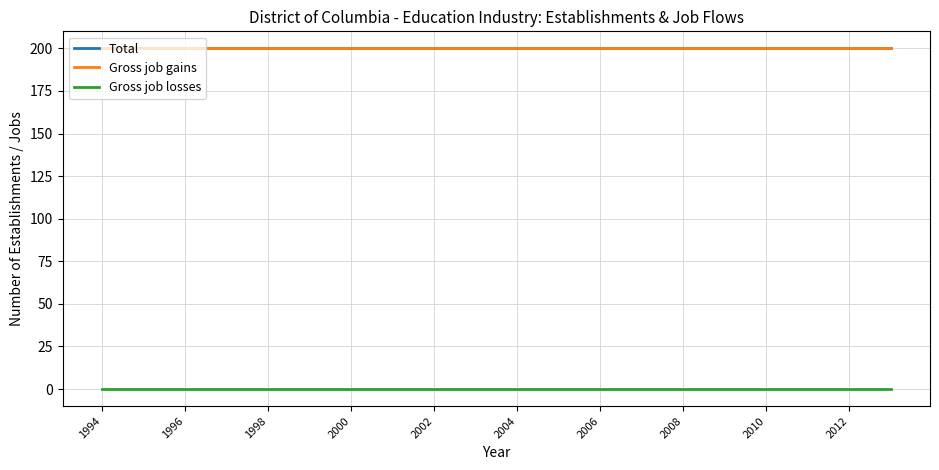

Is this an area chart (filled region under the line)?

No